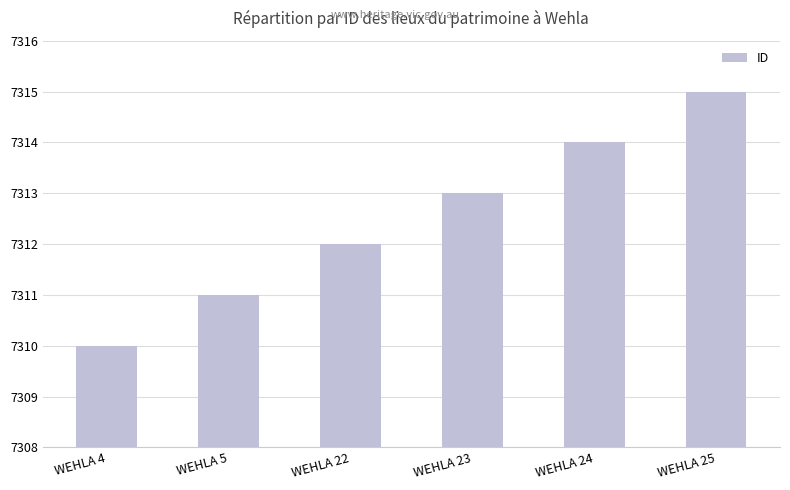

What is the difference between the maximum and minimum values?

5